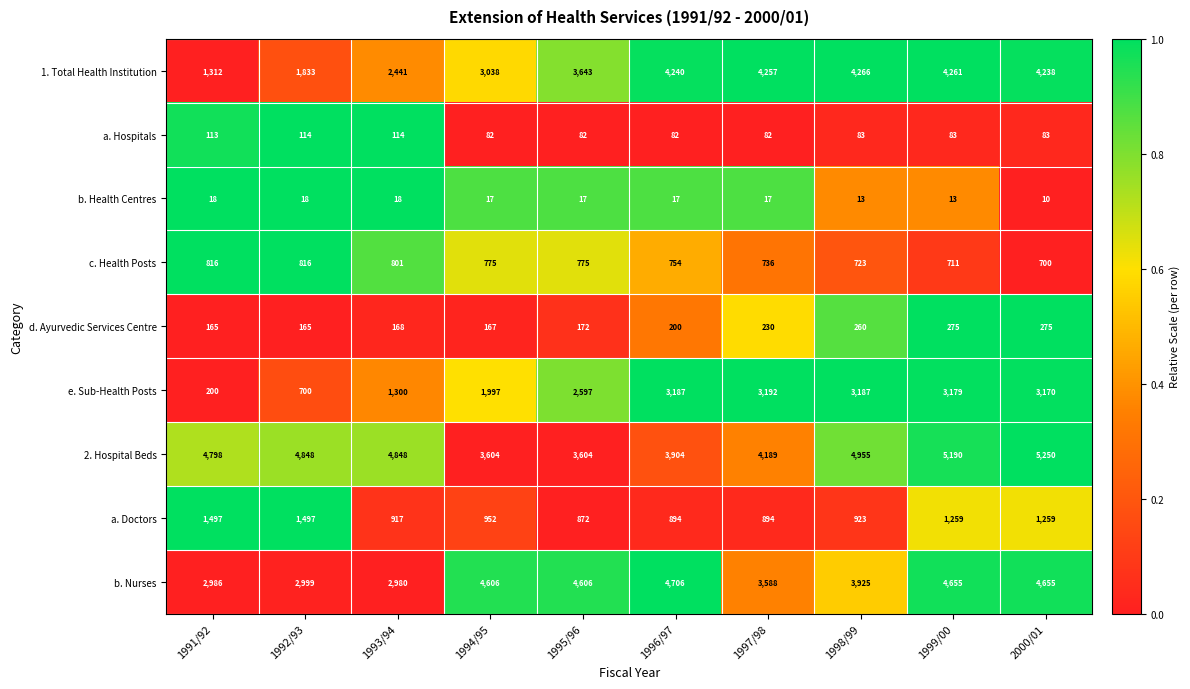

At which label does c. Health Posts reach its minimum?

2000/01